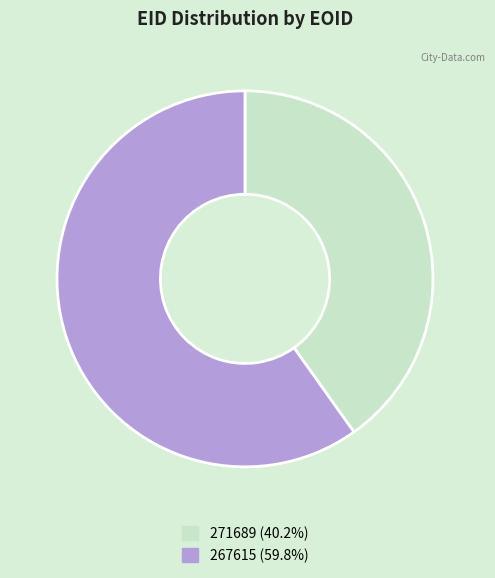

Is there a majority slice in this chart?

Yes